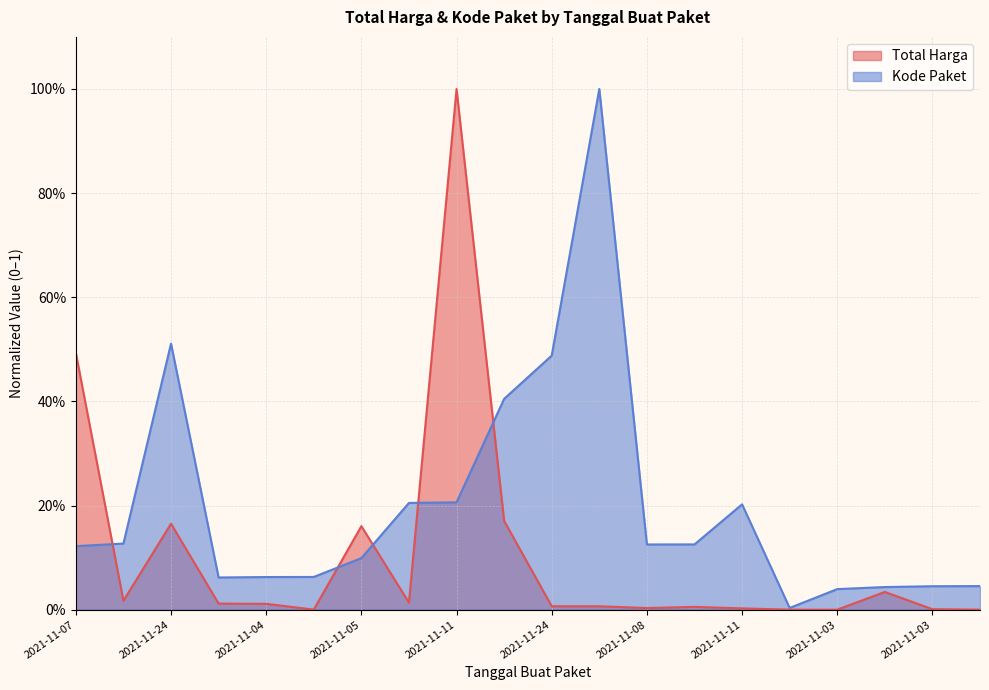

What is the difference between the highest and lowest values at 2021-11-22?

0.2